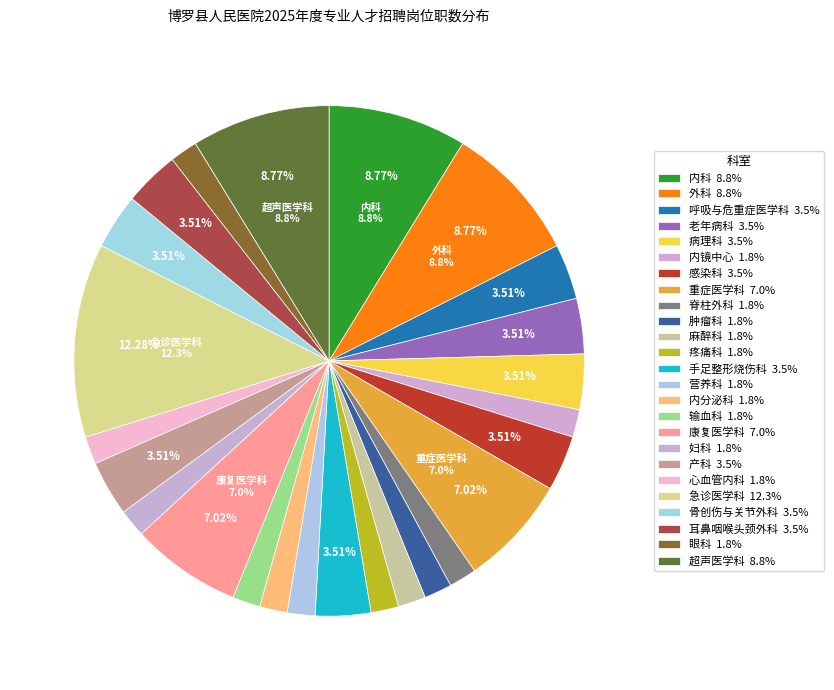

Count the number of slices in the pie.

25